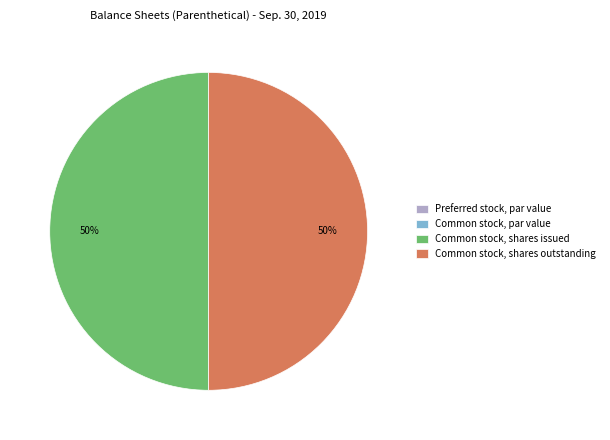

To the nearest percent, what is the difference between the largest and smallest slice percentages?

50%